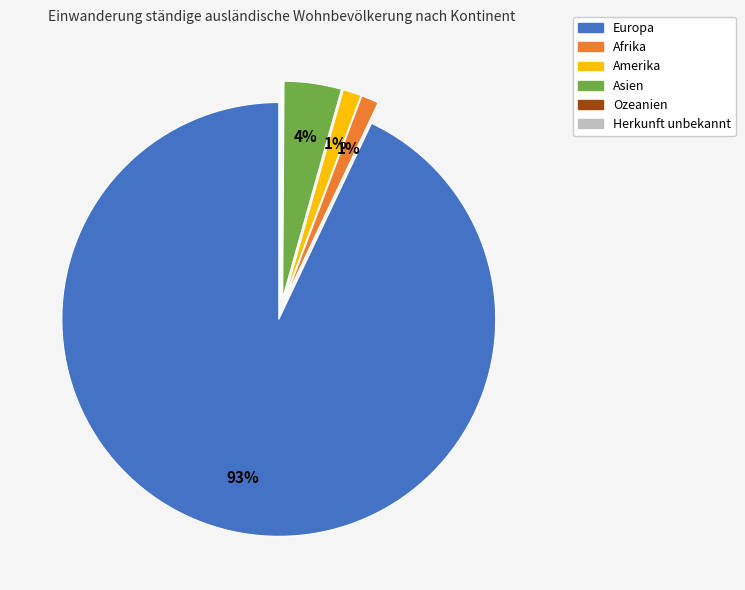

Which has a higher value, Amerika or Europa?

Europa